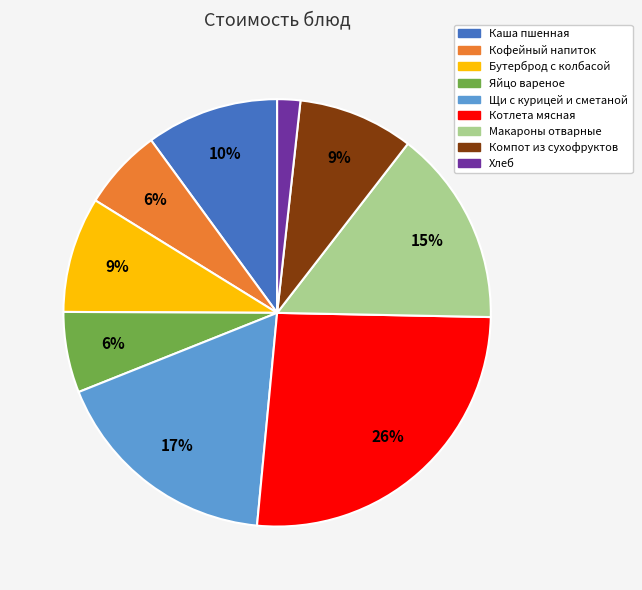

Which category has the smallest portion of the pie?

Хлеб